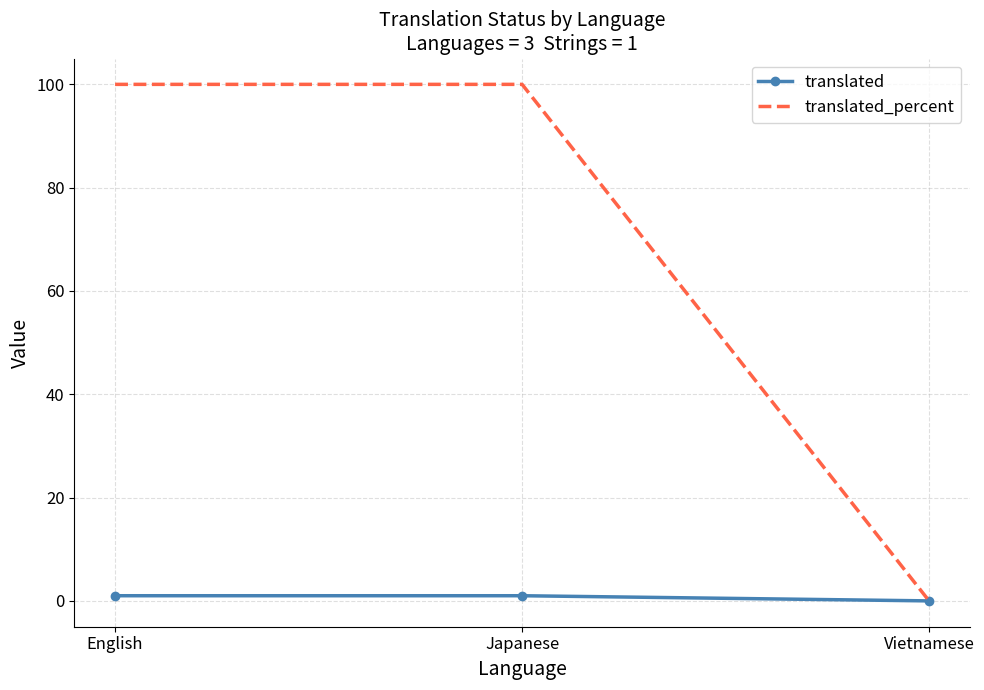

Reading right to left, what are all the values shown in this chart?

translated: 0	1	1
translated_percent: 0	100	100